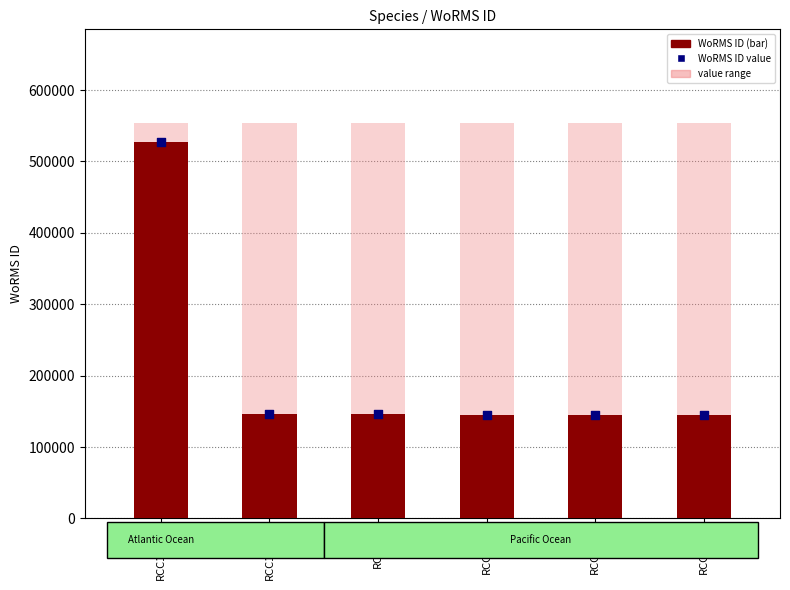

At which category is the sum across all series the highest?

RCC10347